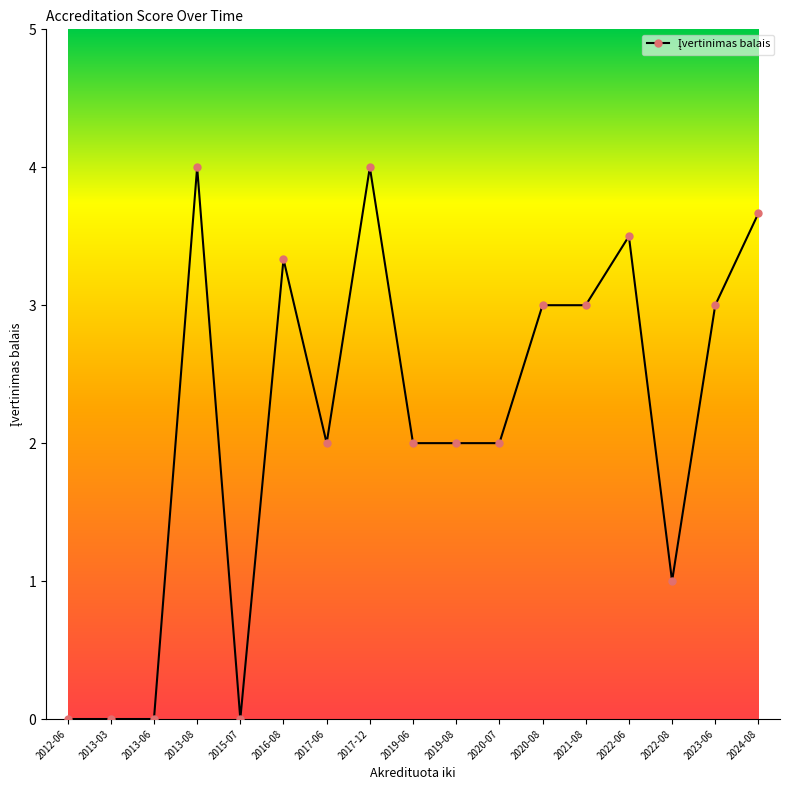

What is the sum of all values?

36.5